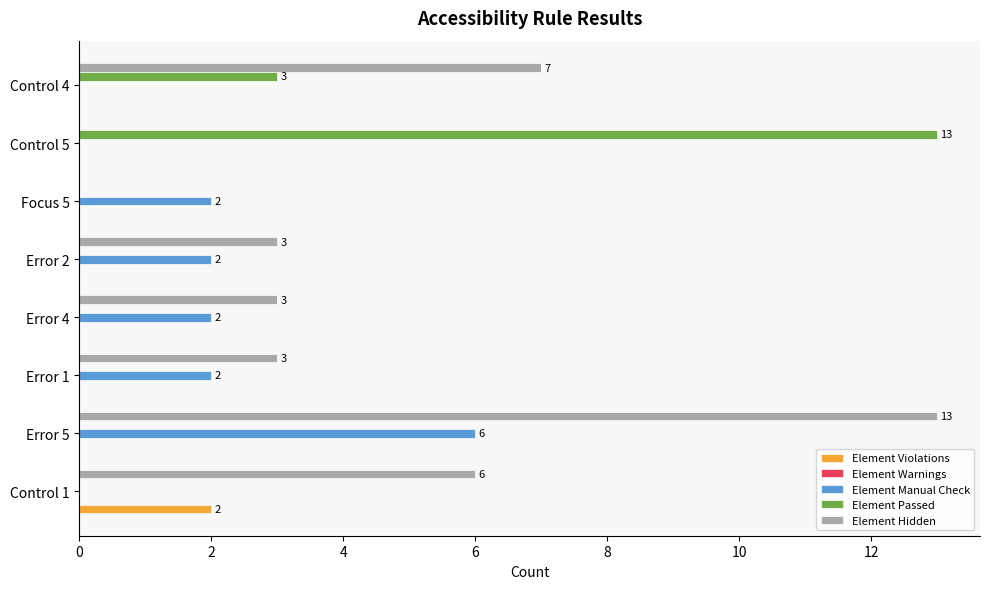

What is the sum of all Element Hidden values?

35